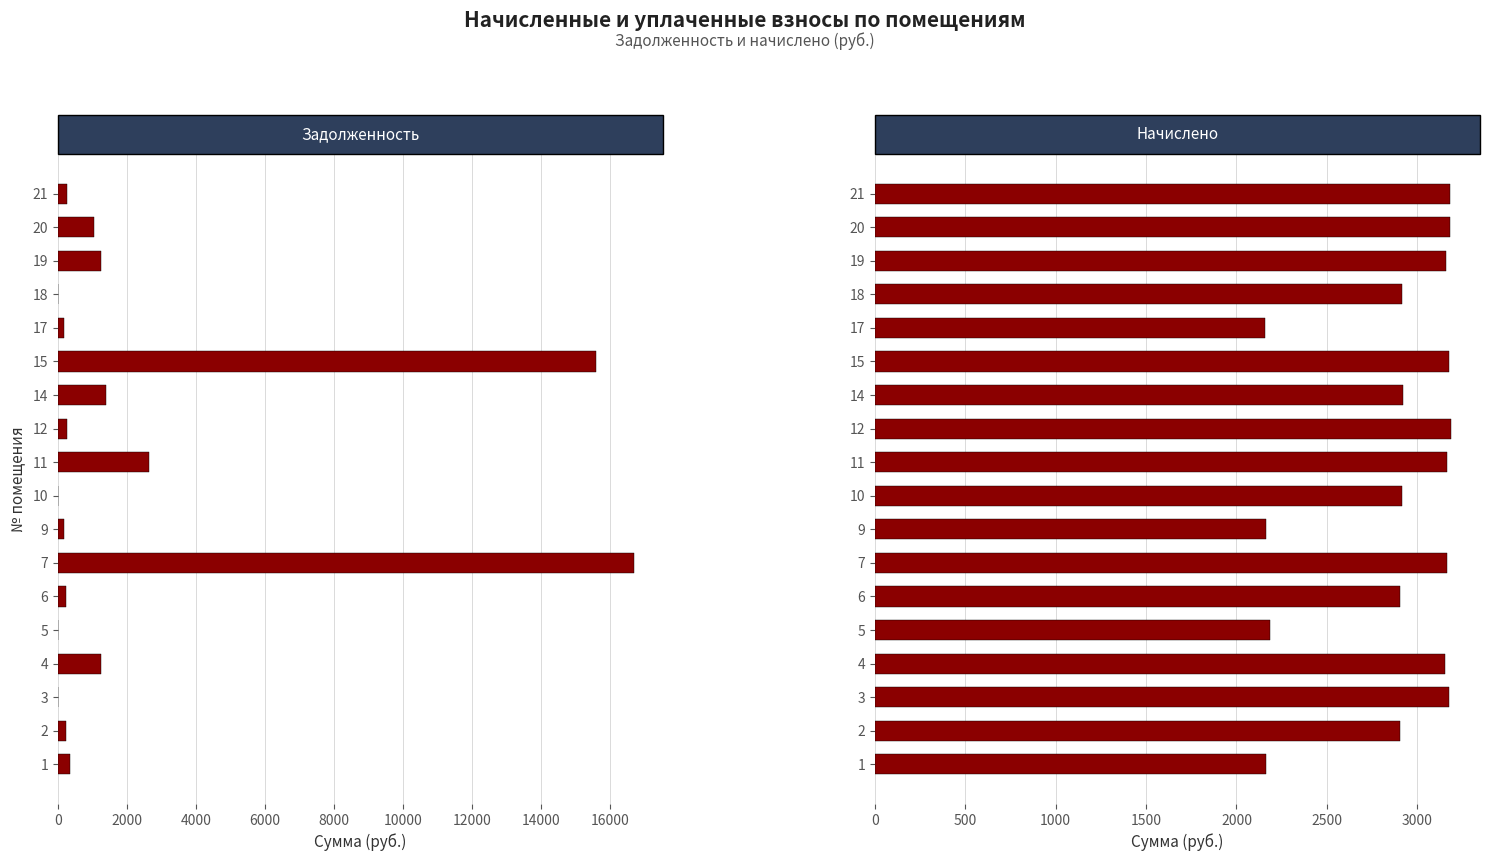

How many series are shown in this chart?

2